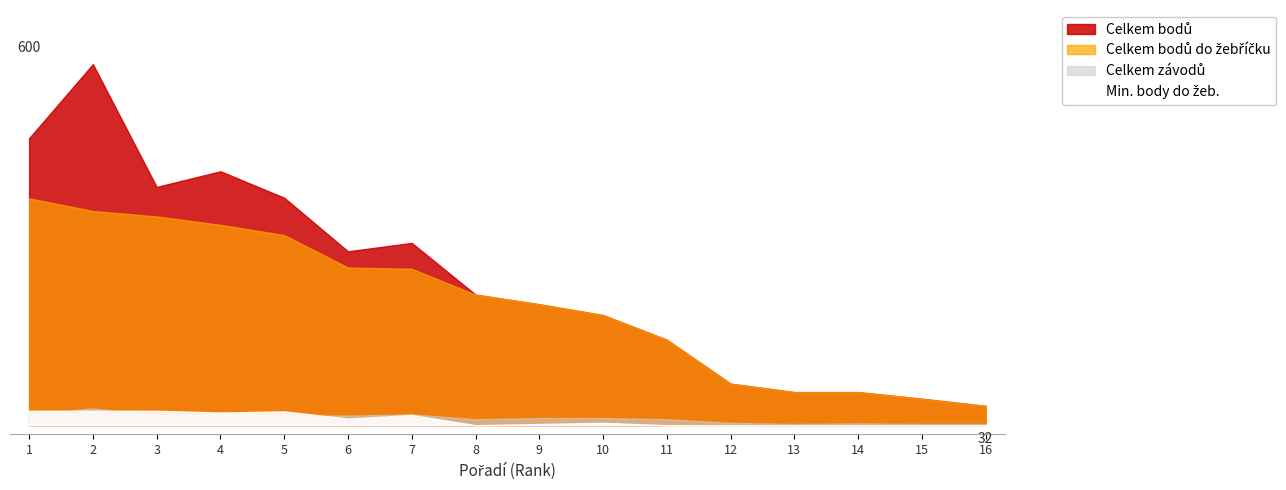

Does the chart display data point markers on the line(s)?

No